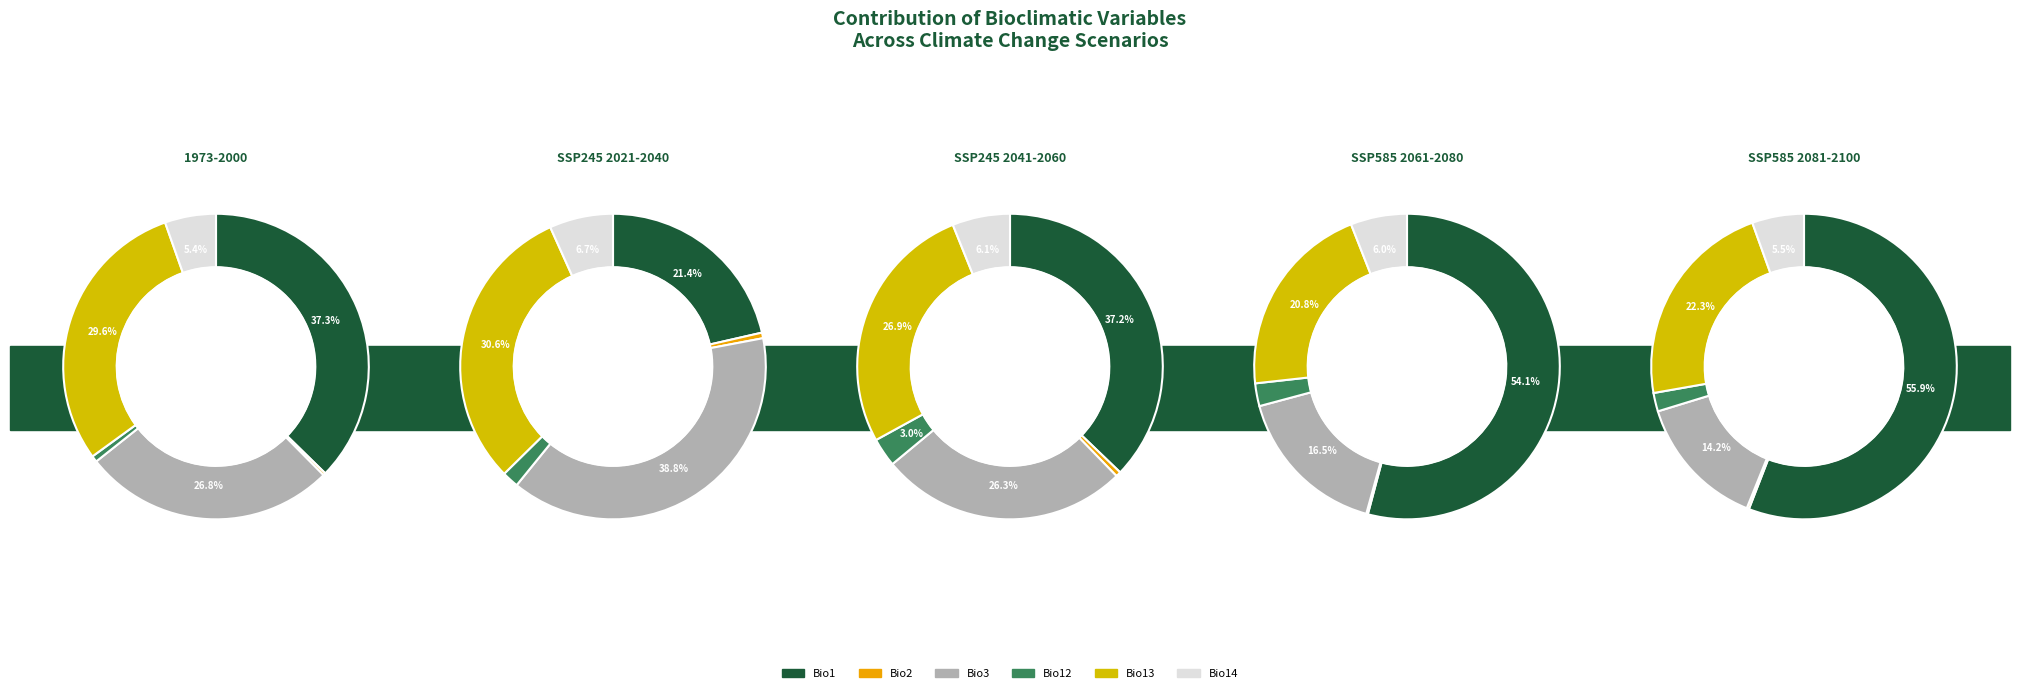

How many slices are in this pie chart?

6